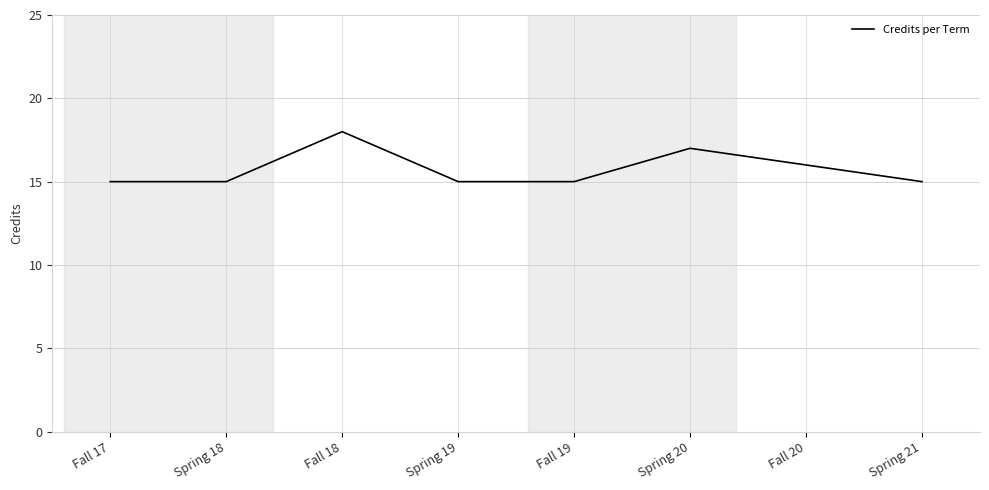

True or false: the data shows 25 at Spring 21.

False